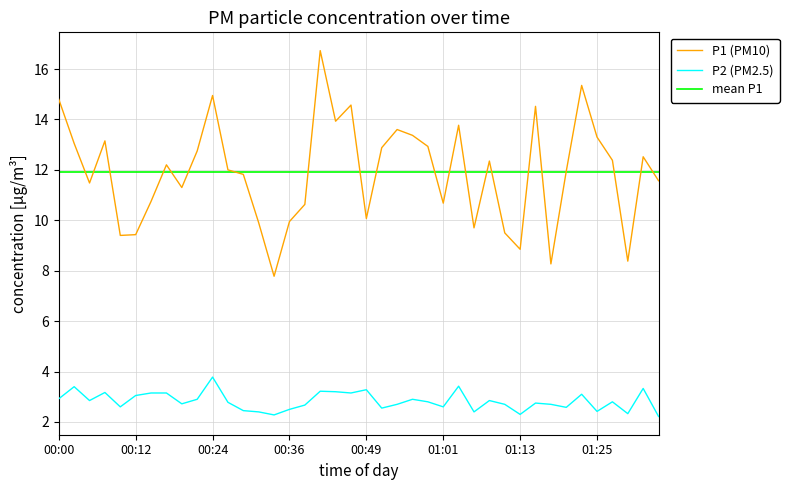

What is the lowest value of the P1 (PM10) series?

7.8